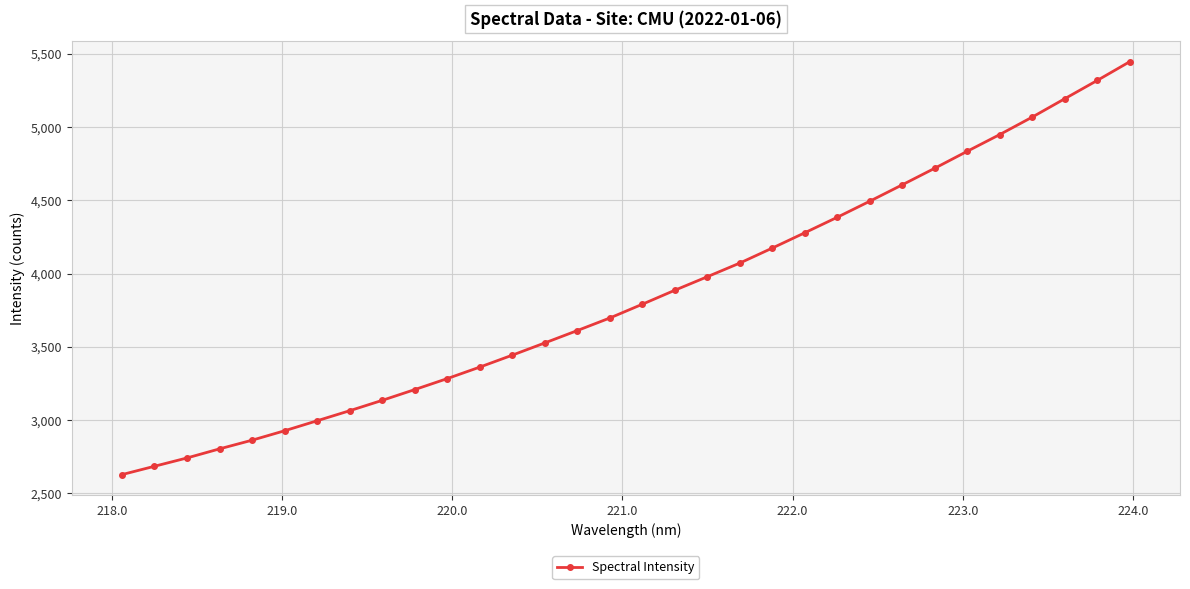

What is the average value?

3849.1